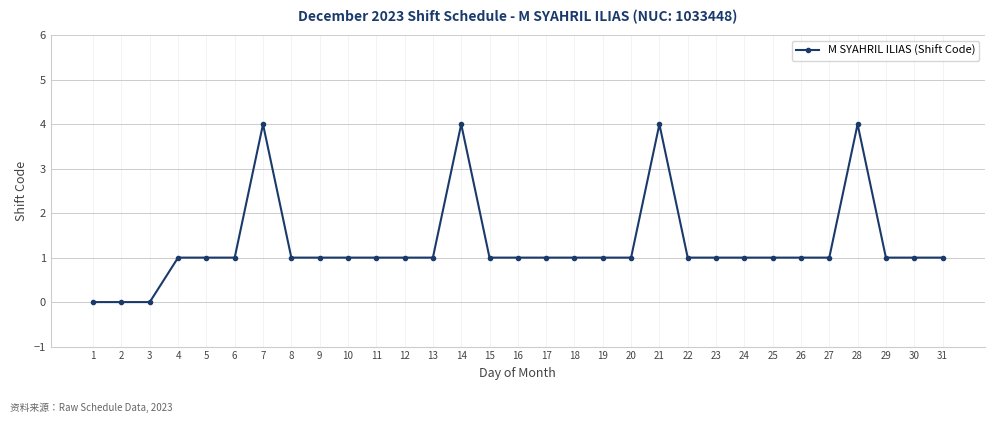

Count the number of data series in this chart.

1